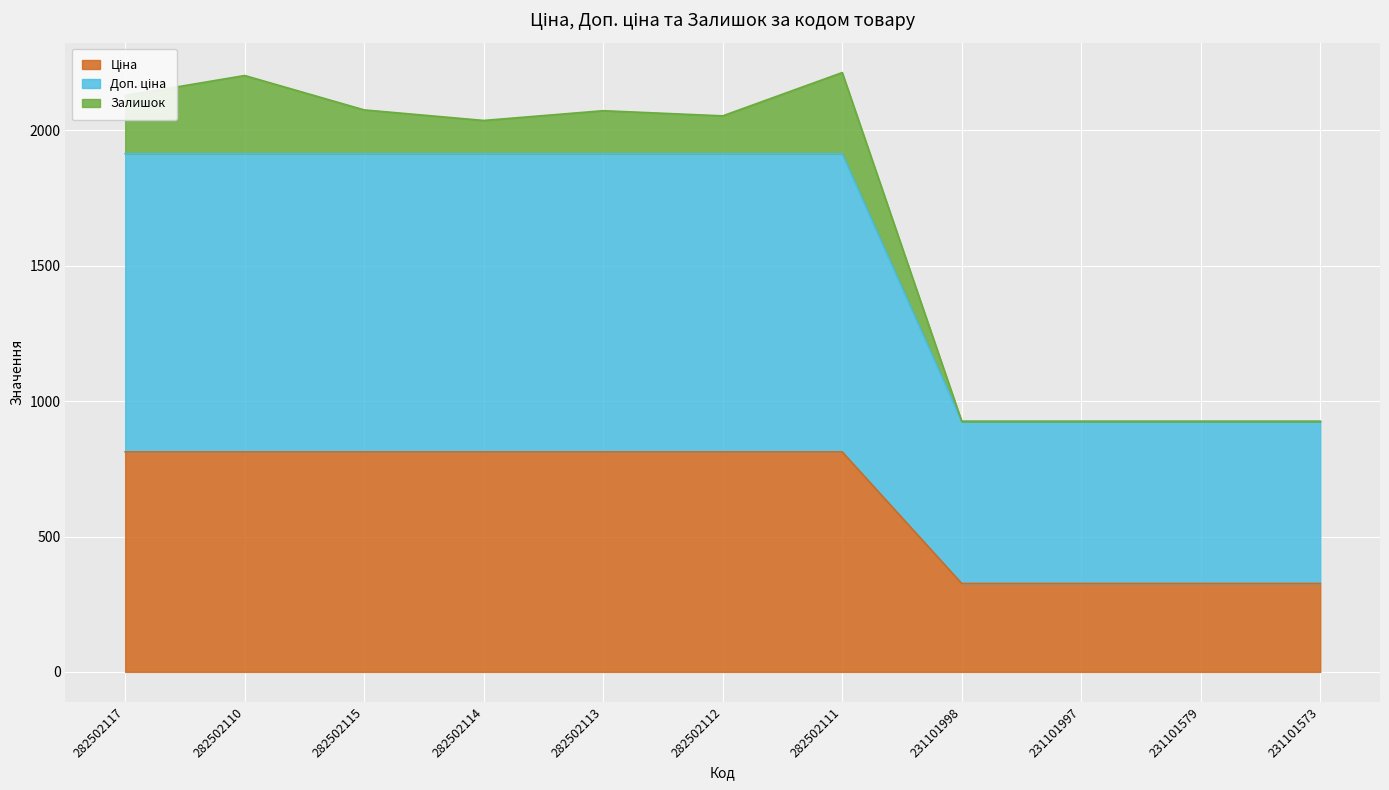

Between 282502112 and 282502117, which is larger?

282502112